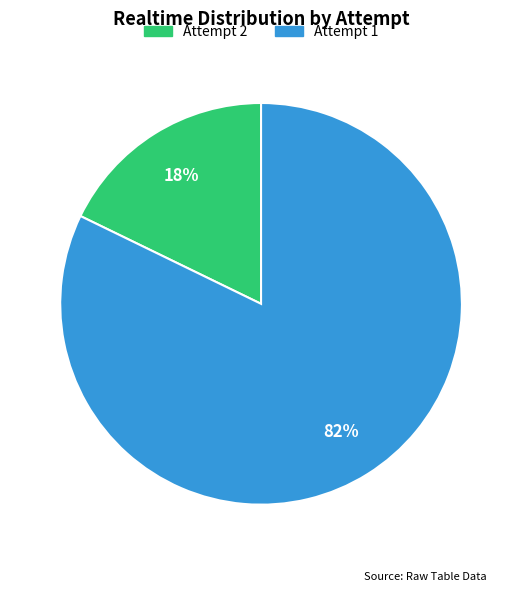

To the nearest percent, what is the average slice percentage?

50%